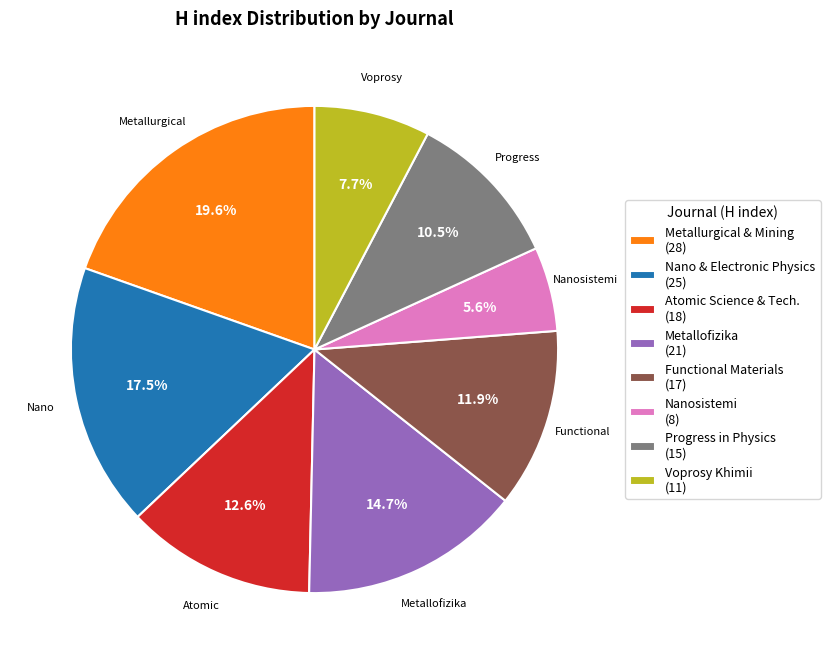

Is the sum of Voprosy Khimii (11) and Functional Materials (17) greater than half?

No